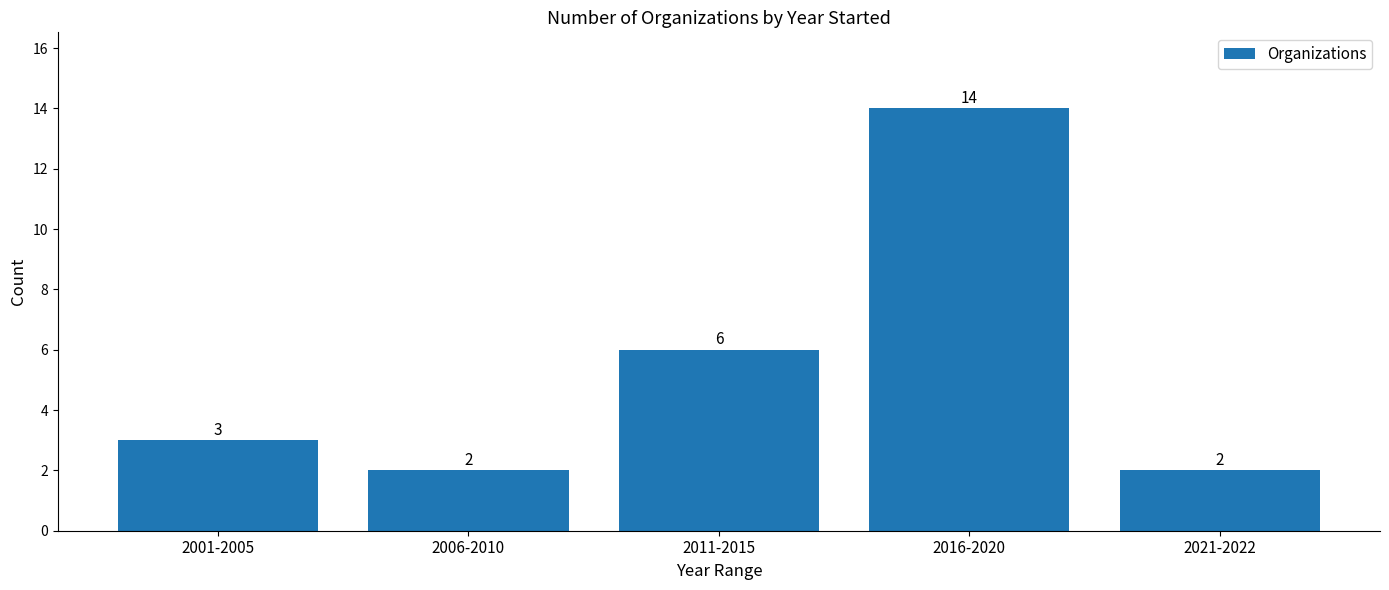

What is the label of the 4th bar from the right?

2006-2010